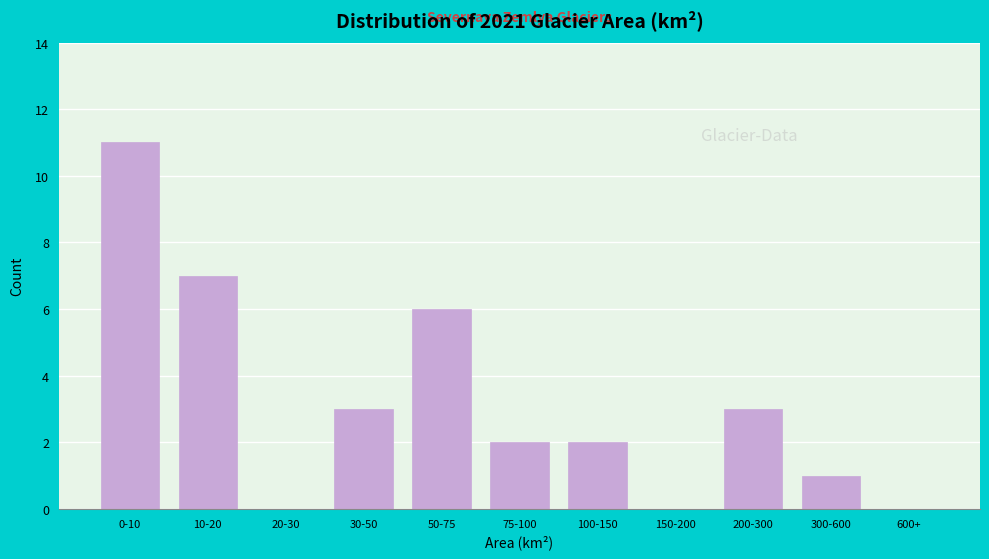

Reading right to left, transcribe all the data shown in this chart.

600+=0	300-600=1	200-300=3	150-200=0	100-150=2	75-100=2	50-75=6	30-50=3	20-30=0	10-20=7	0-10=11